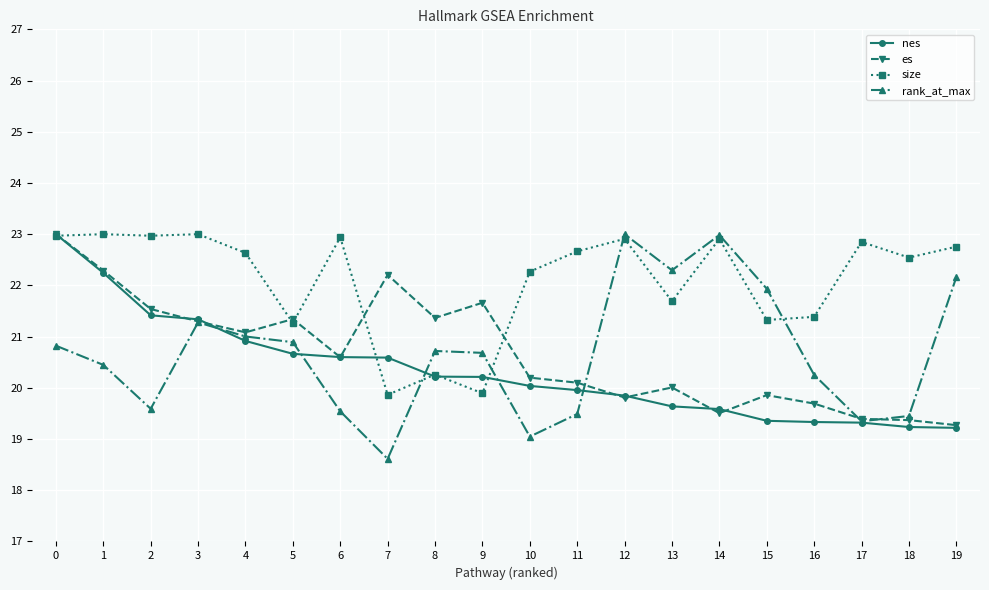

What is the highest value of the es series?

23.0